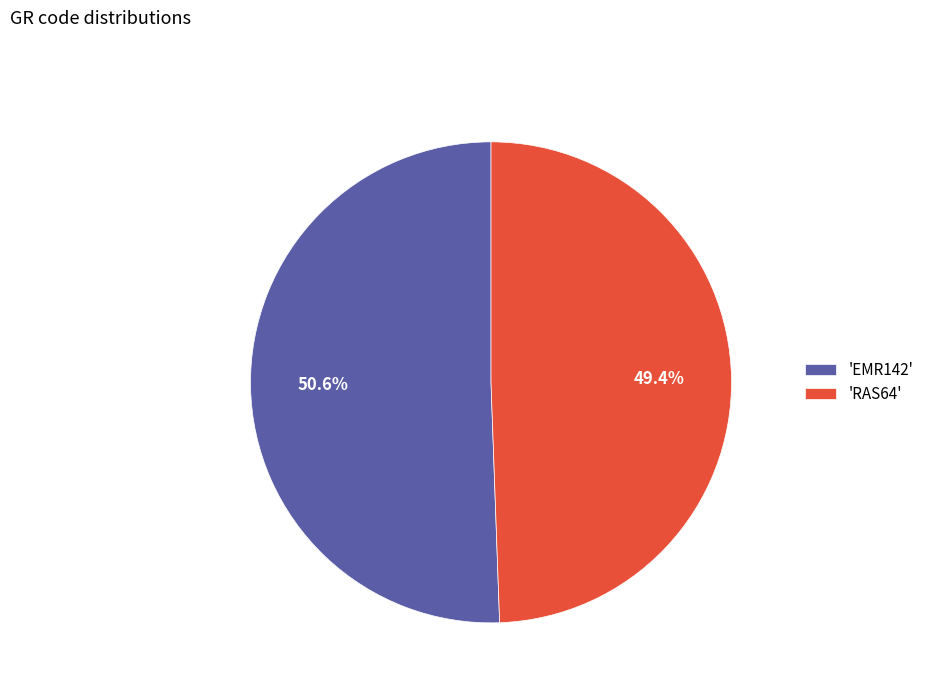

Which slice represents more than half of the pie?

'EMR142'